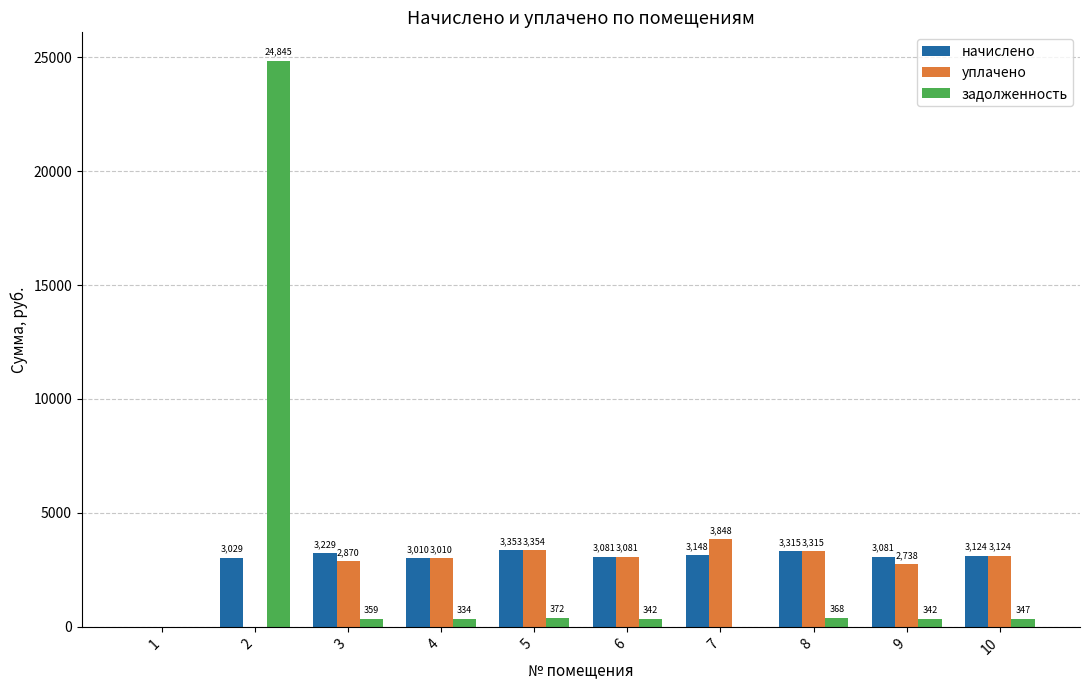

Is the value of задолженность at 9 greater than the value of уплачено at 4?

No